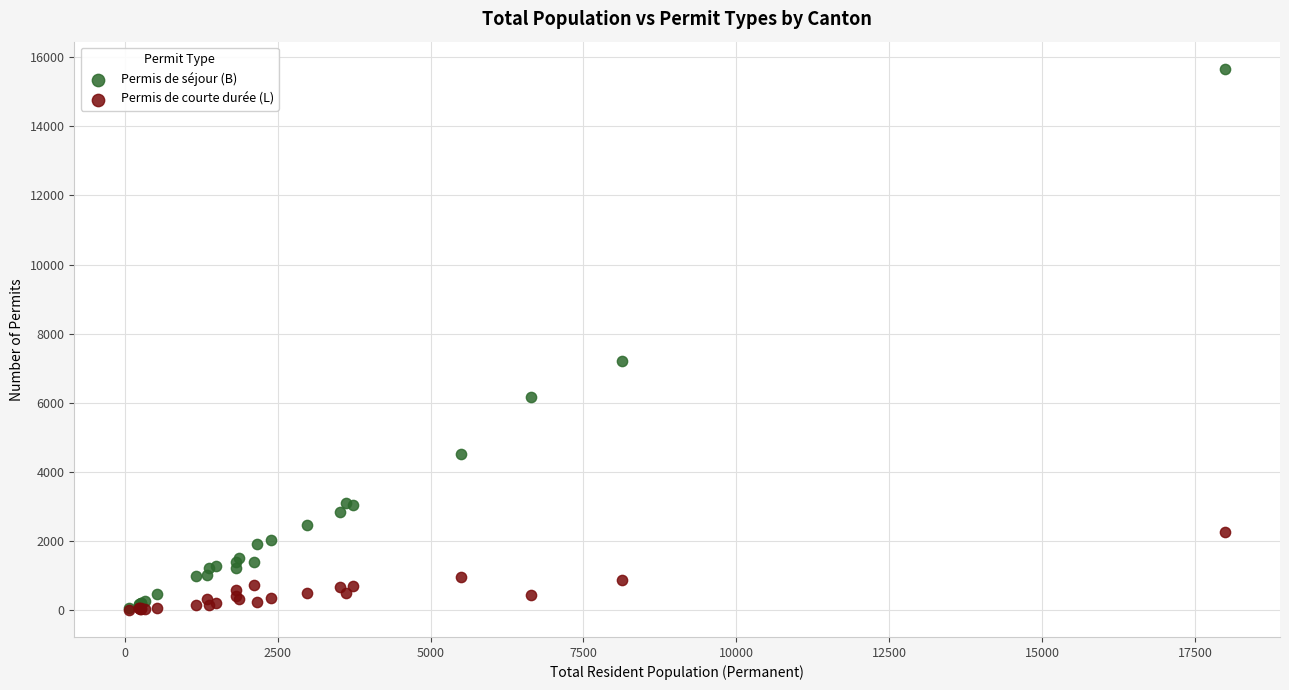

In the Permis de séjour (B) series, what Y value is closest to 7862?

7218